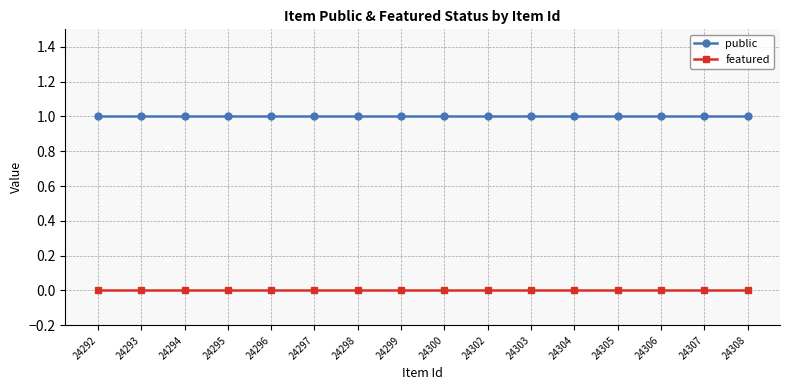

True or false: featured and public cross at least once.

False